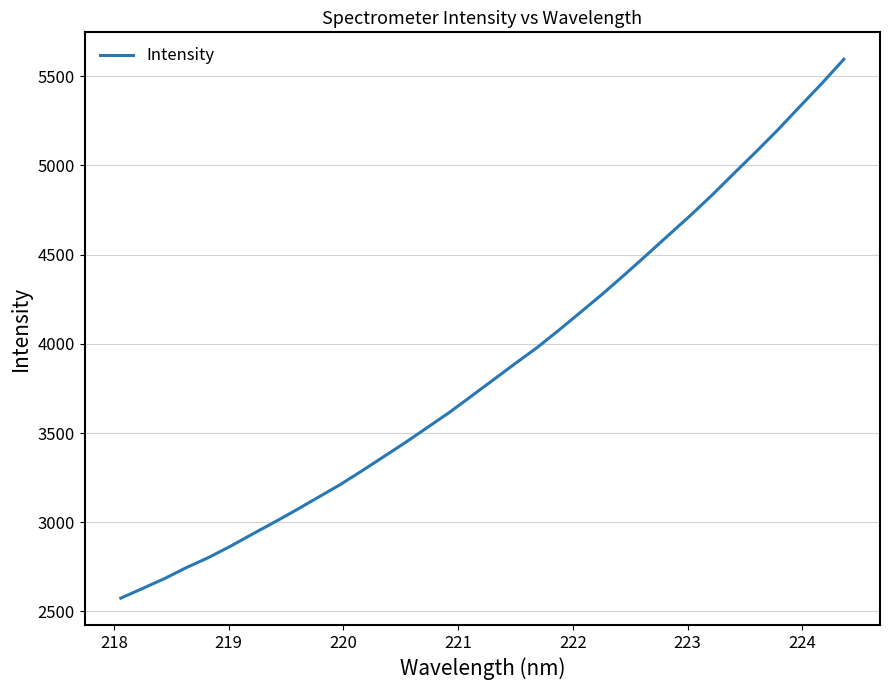

What is the minimum value shown in the chart?

2574.6